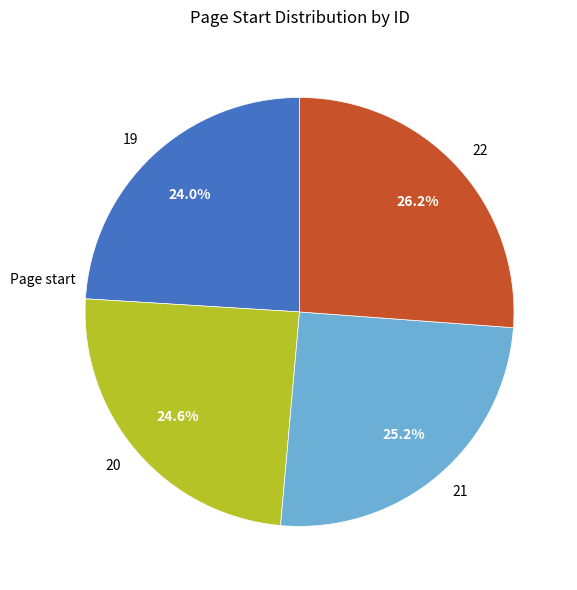

To the nearest percent, what percentage of the pie is 22?

26%